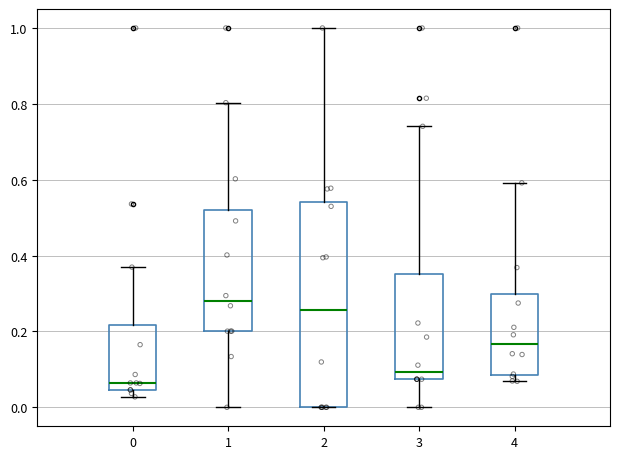

Reading left to right, transcribe this box plot: for each box, give where its median line is, the range the box spans, and where its two whiskers end, as read against the y-axis. The values are not printed on the chart, so give them approximately, as read against the axis.

0: median 0.06, box 0.04 to 0.22, whiskers 0.02 to 0.36
1: median 0.28, box 0.20 to 0.52, whiskers 0.00 to 0.80
2: median 0.26, box 0.00 to 0.54, whiskers 0.00 to 1.00
3: median 0.10, box 0.08 to 0.36, whiskers 0.00 to 0.74
4: median 0.16, box 0.08 to 0.30, whiskers 0.06 to 0.60